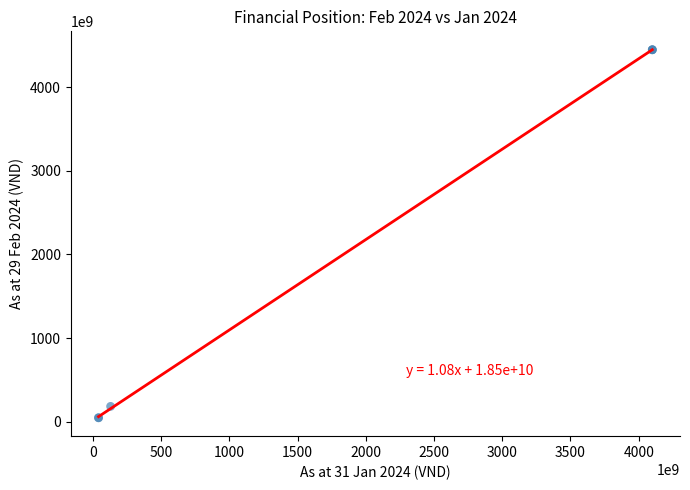

What Y value in the scatter plot is closest to 2247900085325?

184921710658